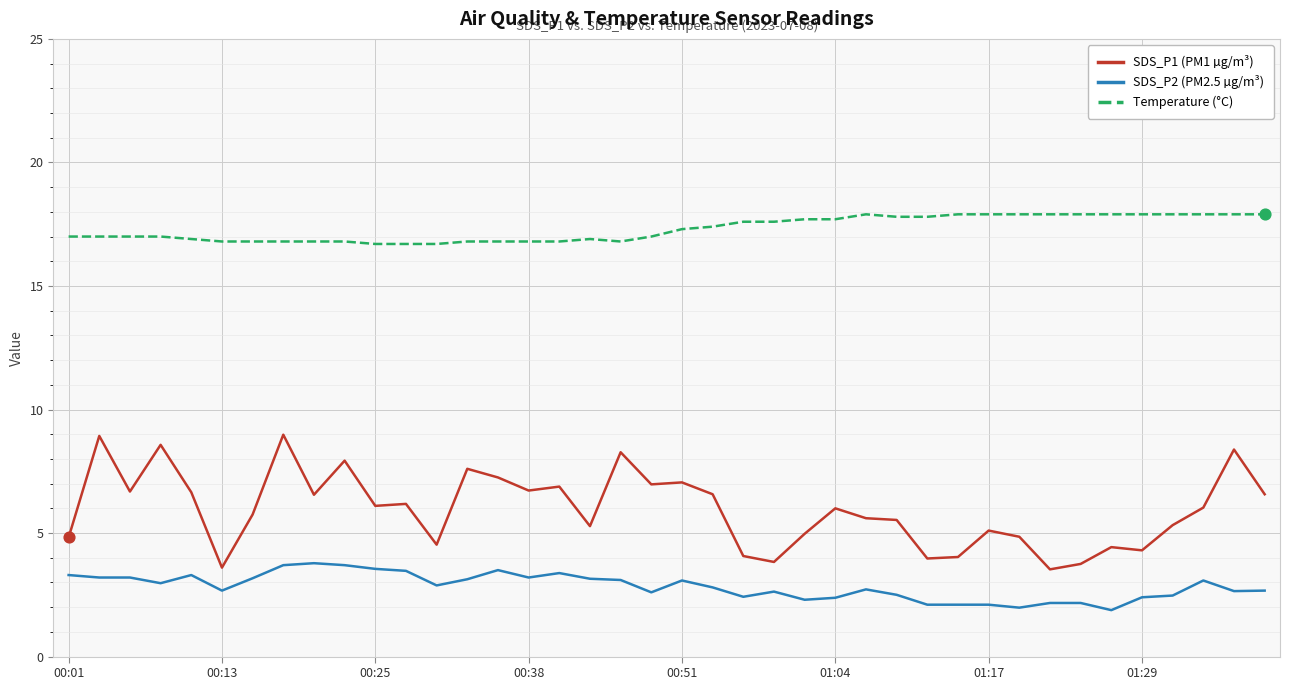

What are all the series names shown in the legend?

SDS_P1 (PM1 µg/m³), SDS_P2 (PM2.5 µg/m³), Temperature (°C)